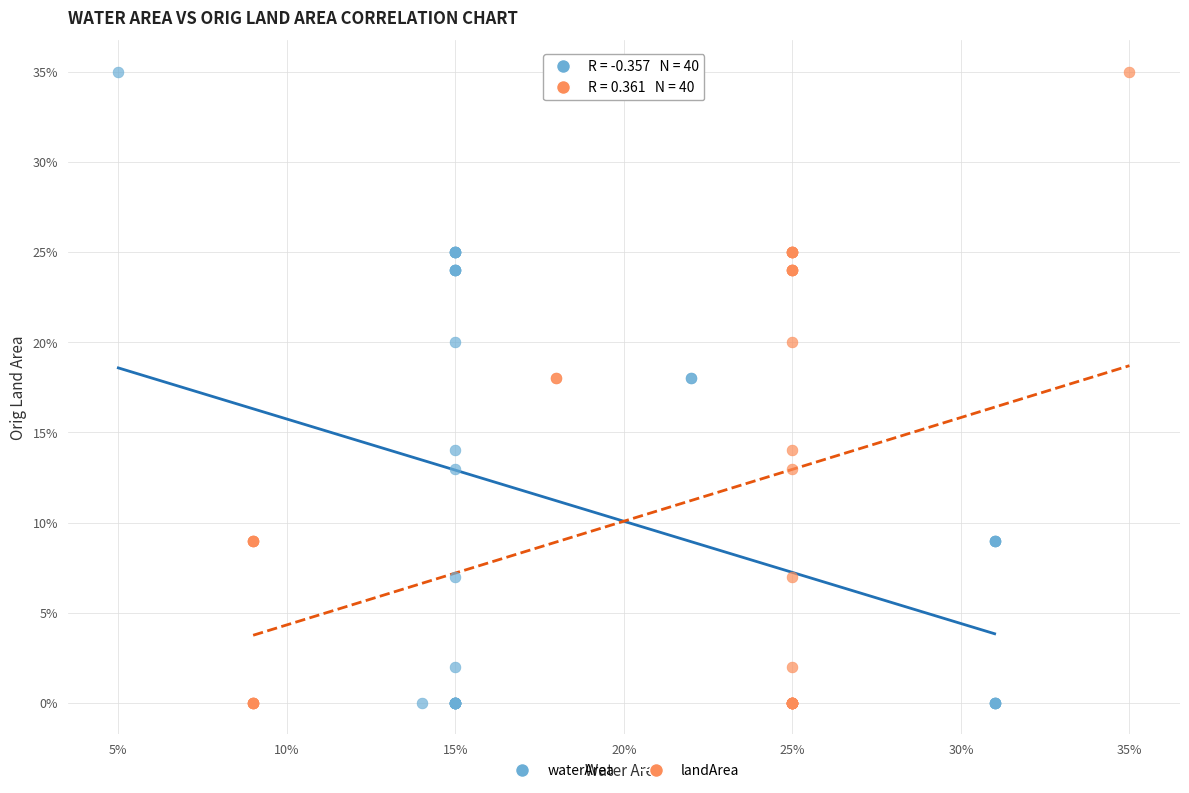

What are all the series names shown in the legend?

waterArea, landArea